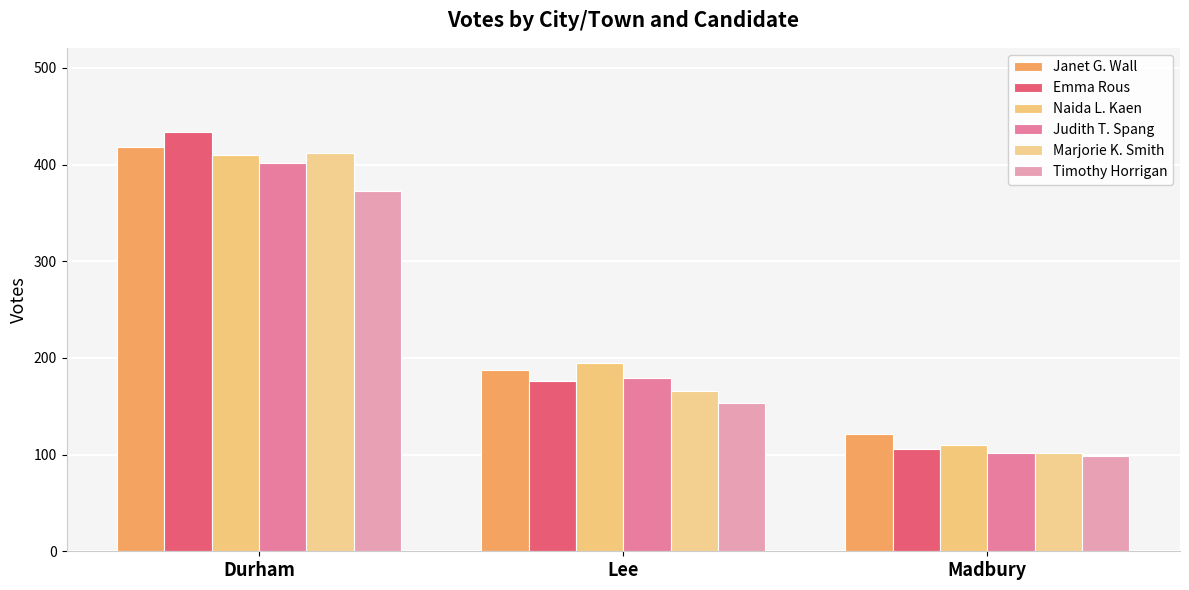

Where is Judith T. Spang nearest to the value 252?

Lee